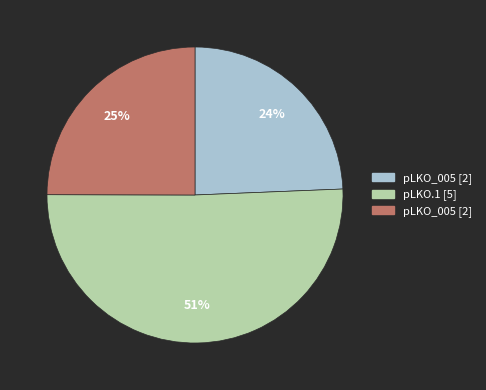

Is there a majority slice in this chart?

Yes